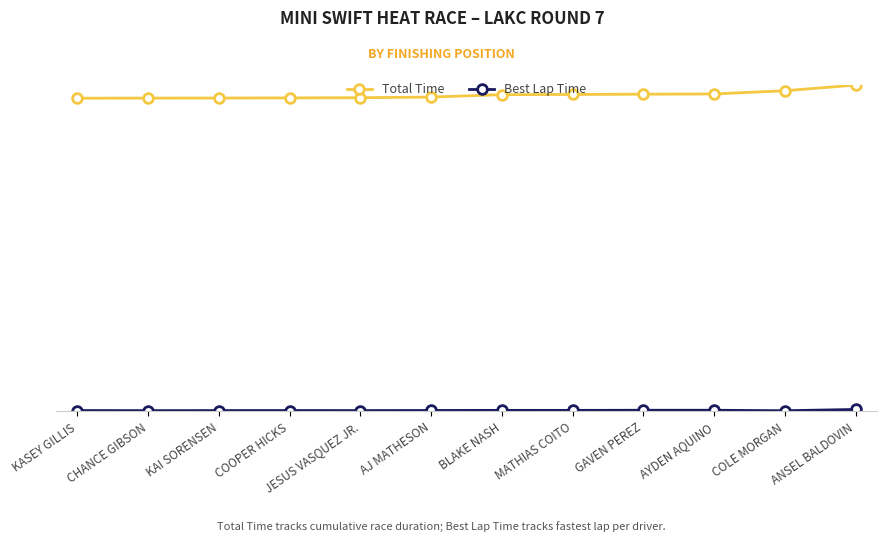

Does the chart have visible grid lines?

Yes